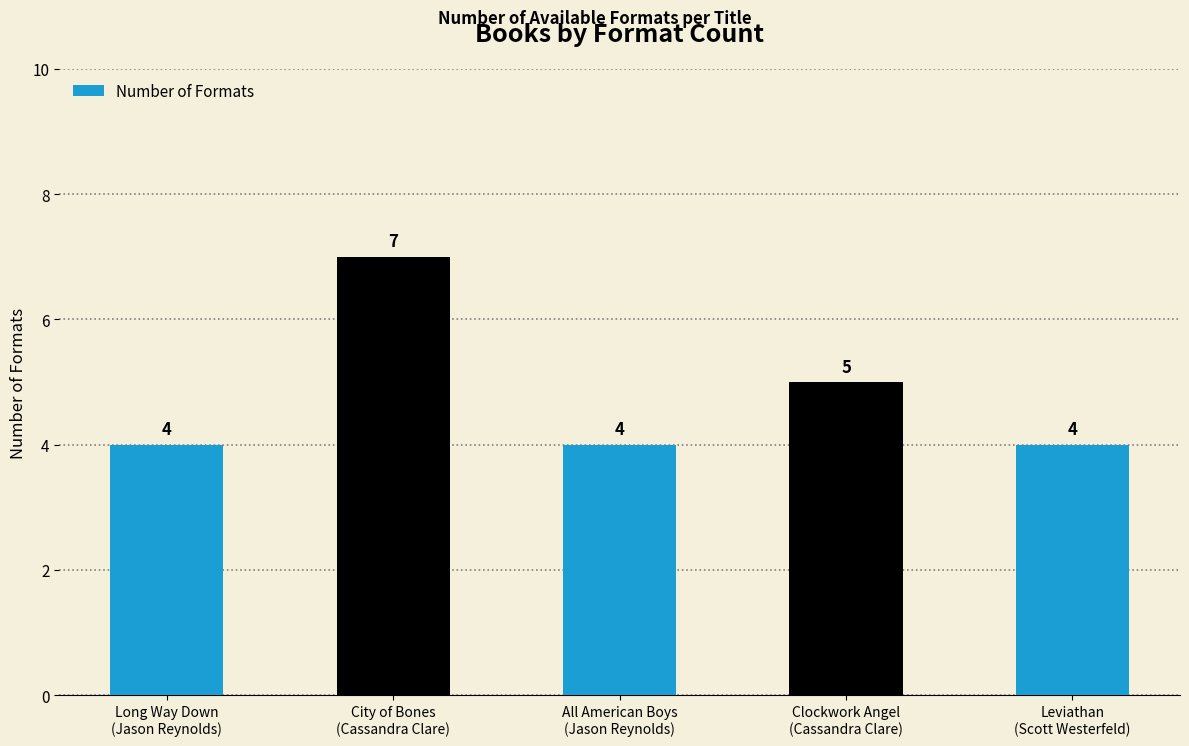

What is the change in value from City of Bones
(Cassandra Clare) to Leviathan
(Scott Westerfeld)?

-3